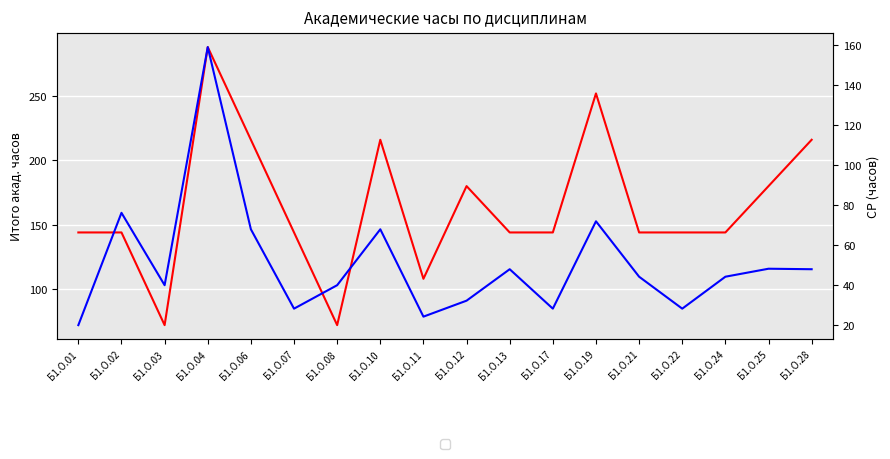

List the labels in order of СР value, largest first.

Б1.О.04, Б1.О.02, Б1.О.19, Б1.О.06, Б1.О.10, Б1.О.25, Б1.О.13, Б1.О.28, Б1.О.21, Б1.О.24, Б1.О.03, Б1.О.08, Б1.О.12, Б1.О.07, Б1.О.17, Б1.О.22, Б1.О.11, Б1.О.01